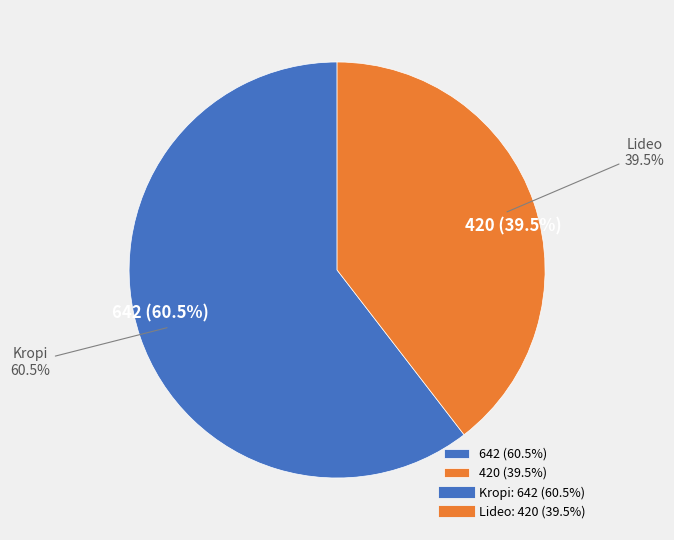

Which slice represents more than half of the pie?

Kropi